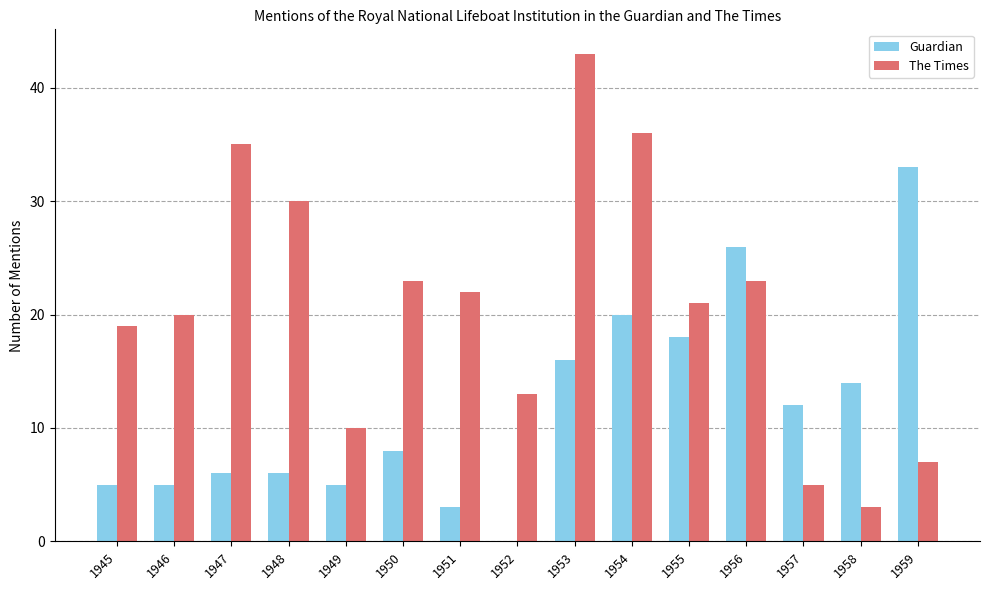

How many distinct data groups are displayed?

2